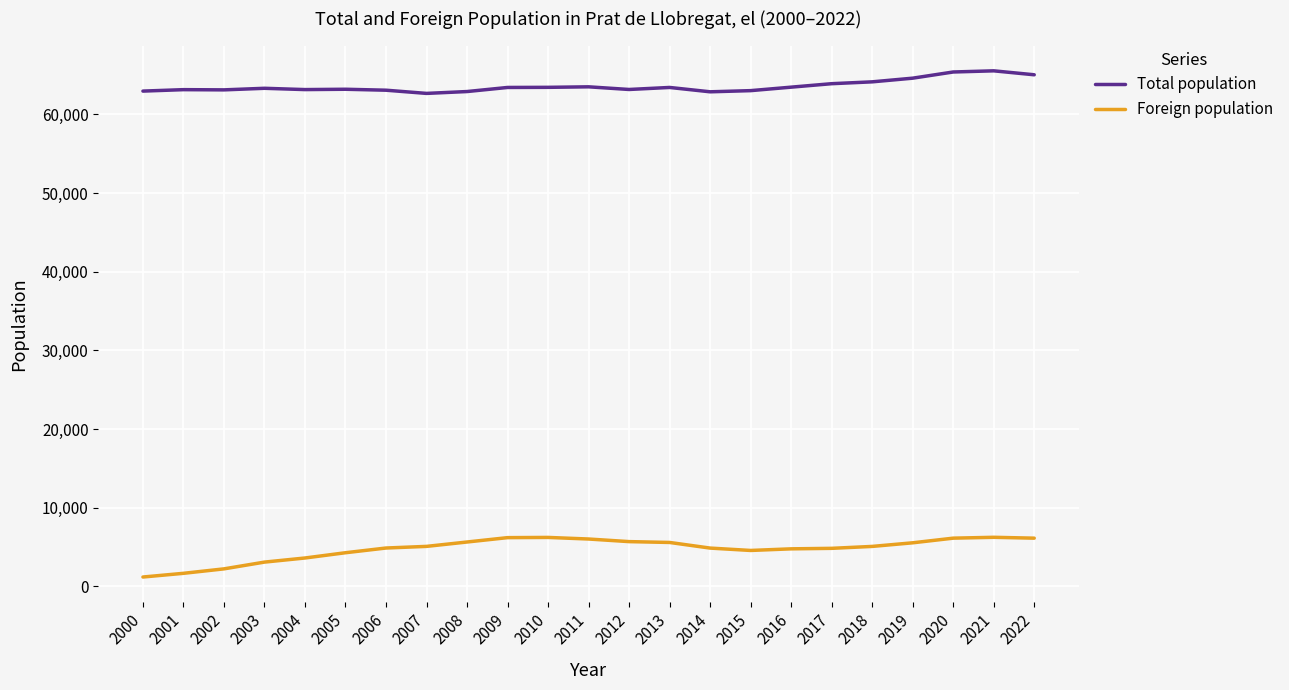

What is the maximum value shown in the chart?

65532